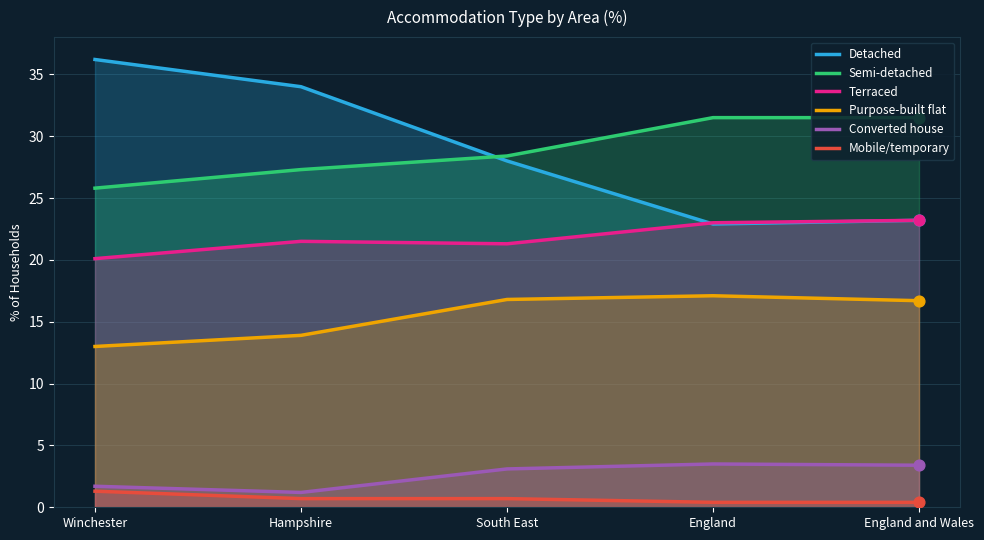

Which series reaches the minimum Y coordinate?

Mobile/temporary